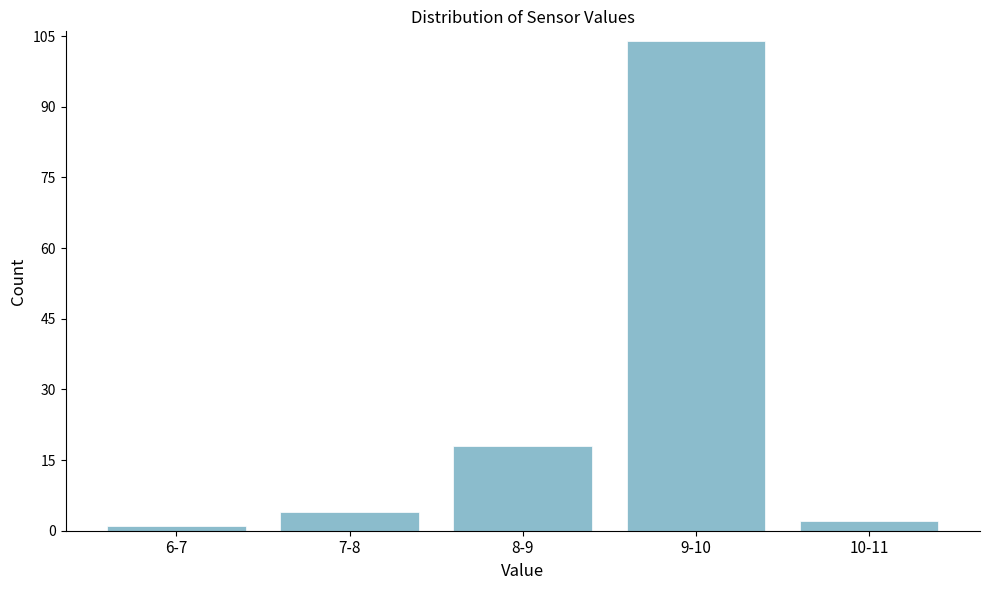

Reading left to right, what are all the values shown in this chart?

1	4	18	104	2